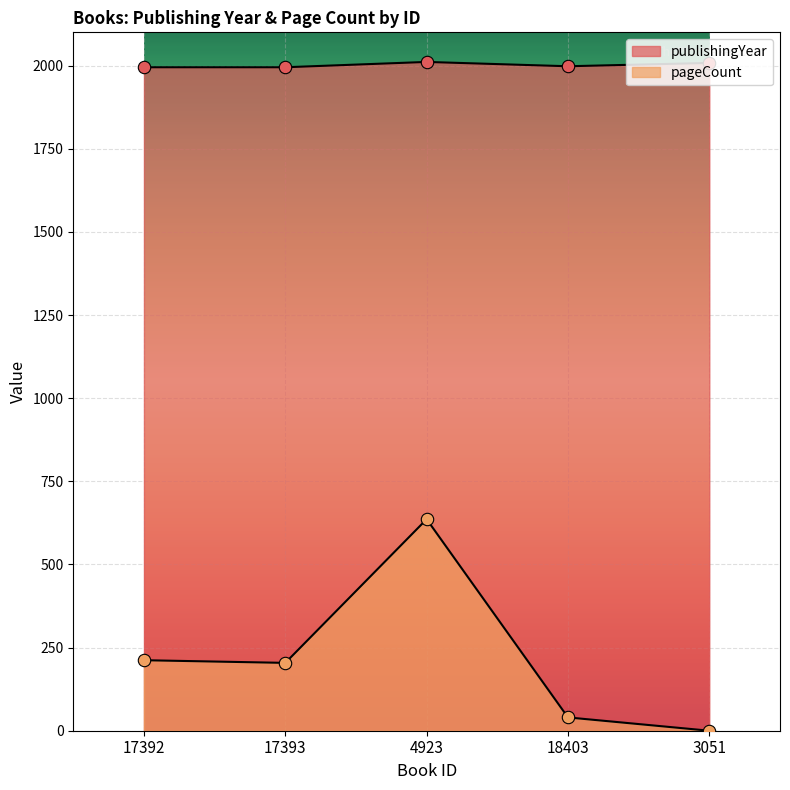

What are all the series names shown in the legend?

publishingYear, pageCount